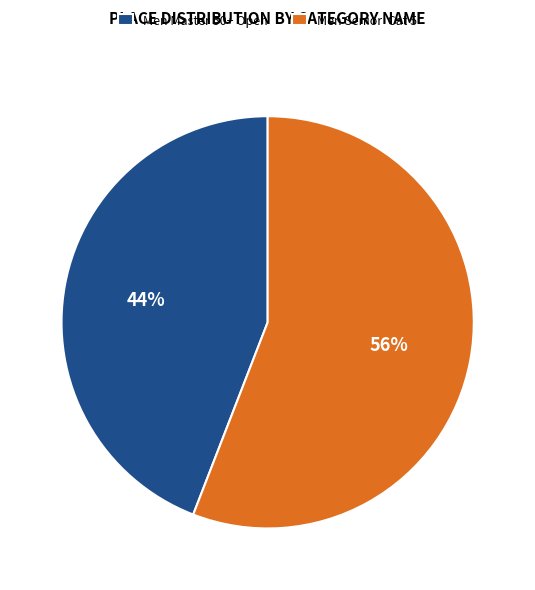

What percentage is the Men Master 50+ Open slice, to the nearest percent?

44%